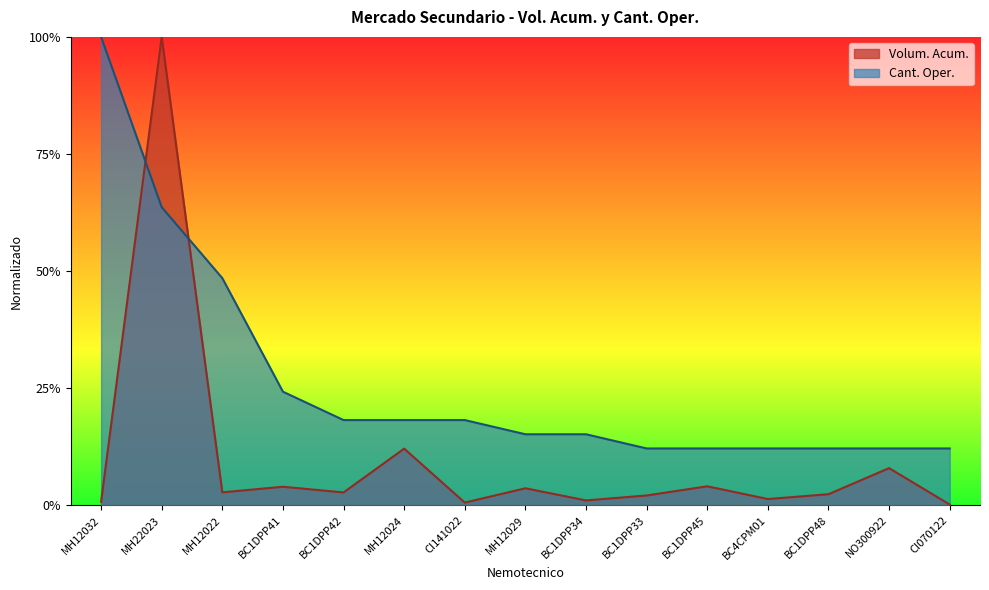

What is the label of the 7th point from the left?

CI141022